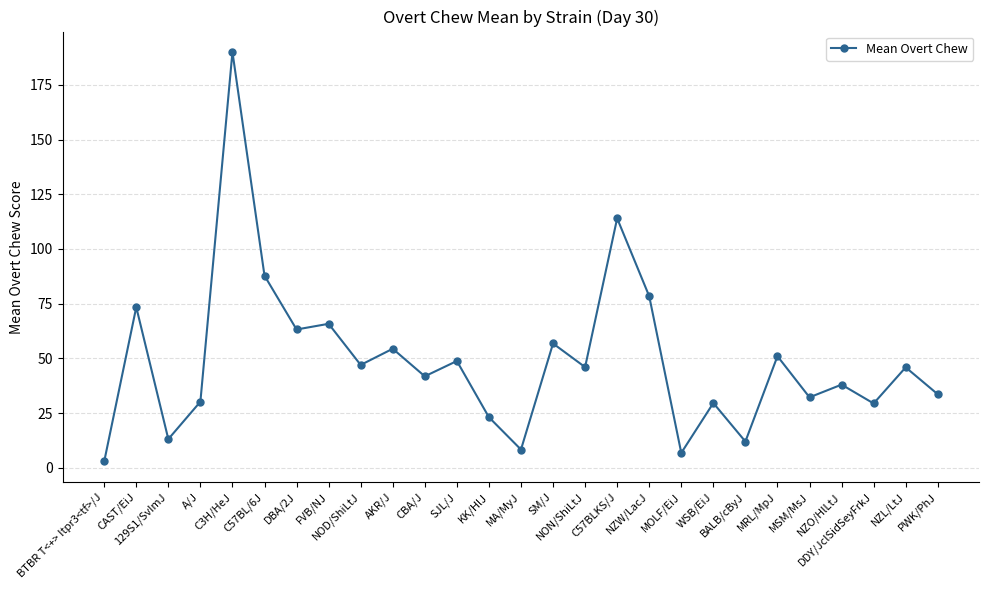

How many values are below 45?

13